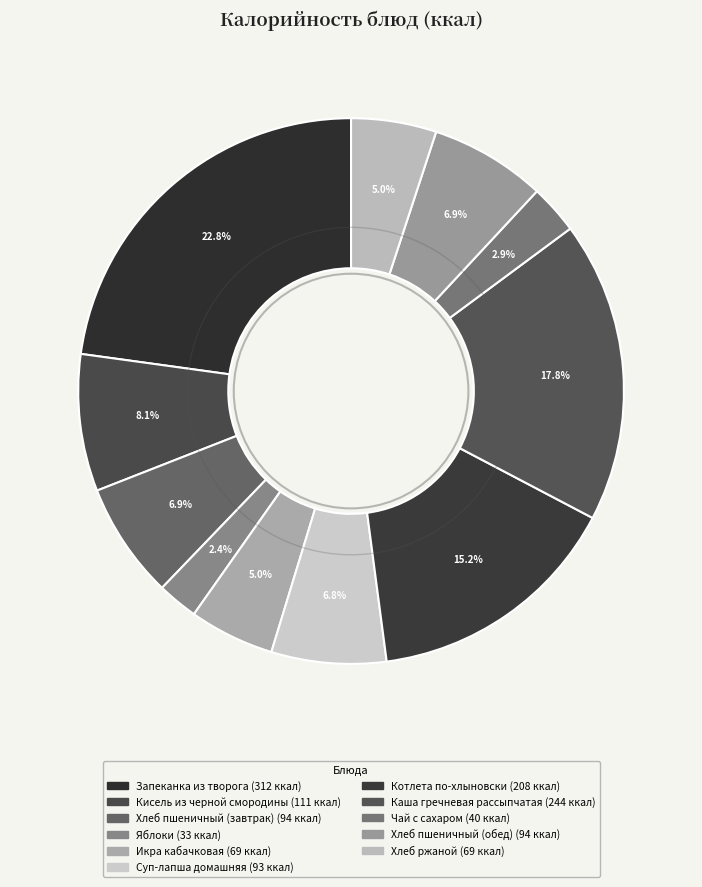

How many segments does this pie chart have?

11